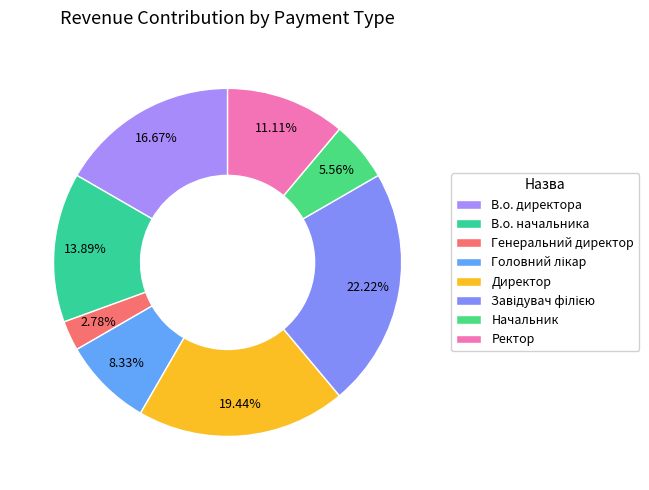

How much of the chart is everything except Головний лікар?

91.7%